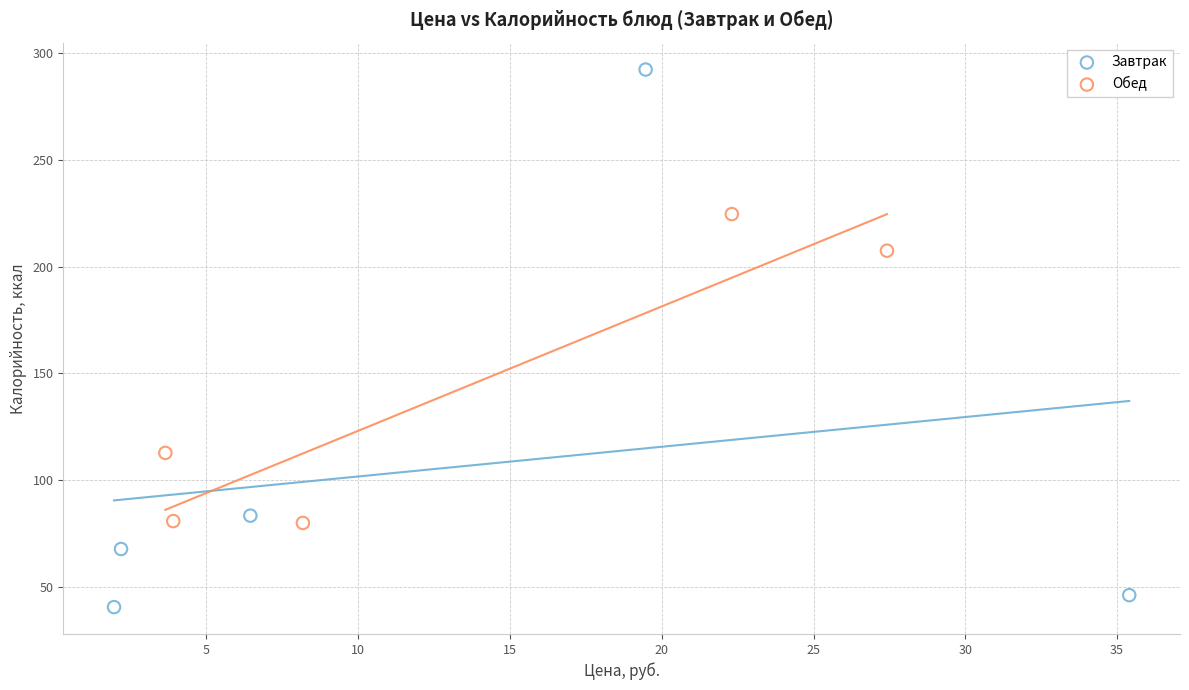

Which series has the largest Y range (max minus min)?

Завтрак